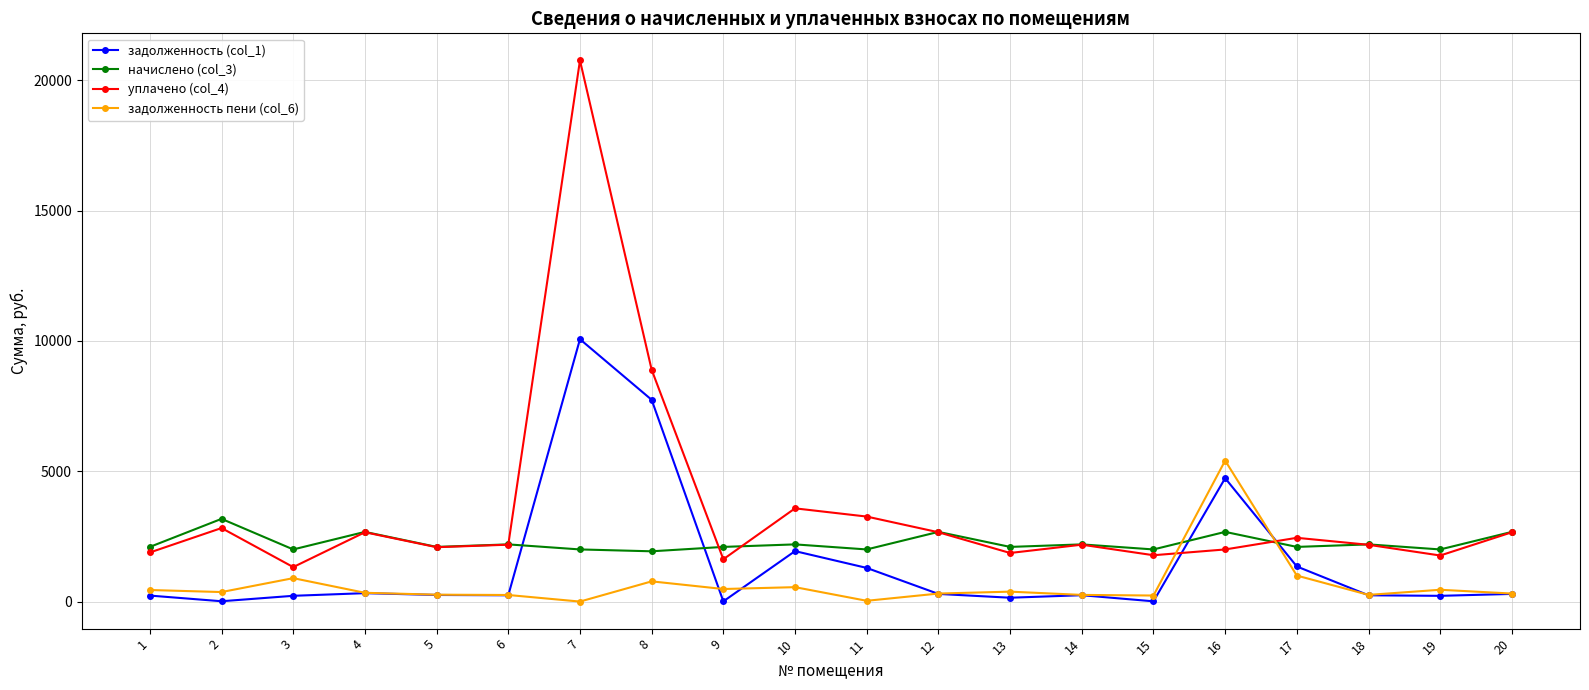

What is the difference between the maximum and minimum values in the начислено (col_3) series?

1245.1